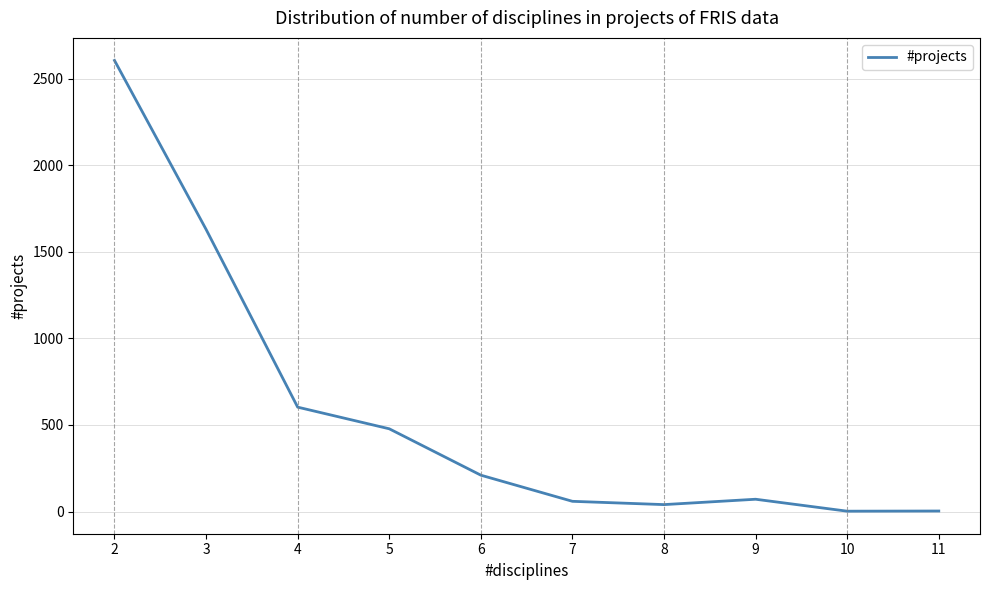

What is the difference between the maximum and second lowest values?

2603